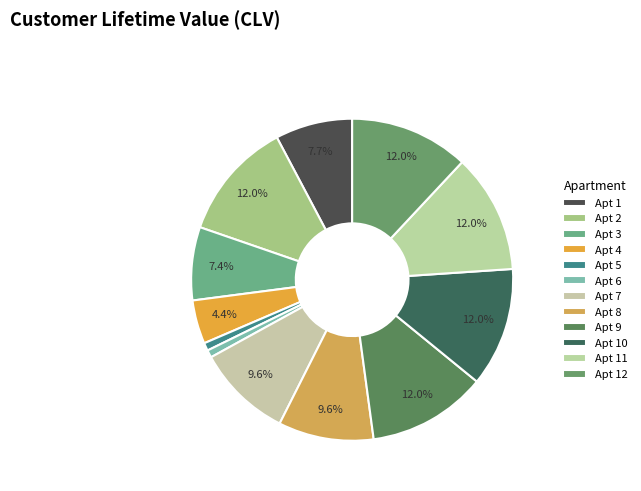

Does any single category account for the majority?

No